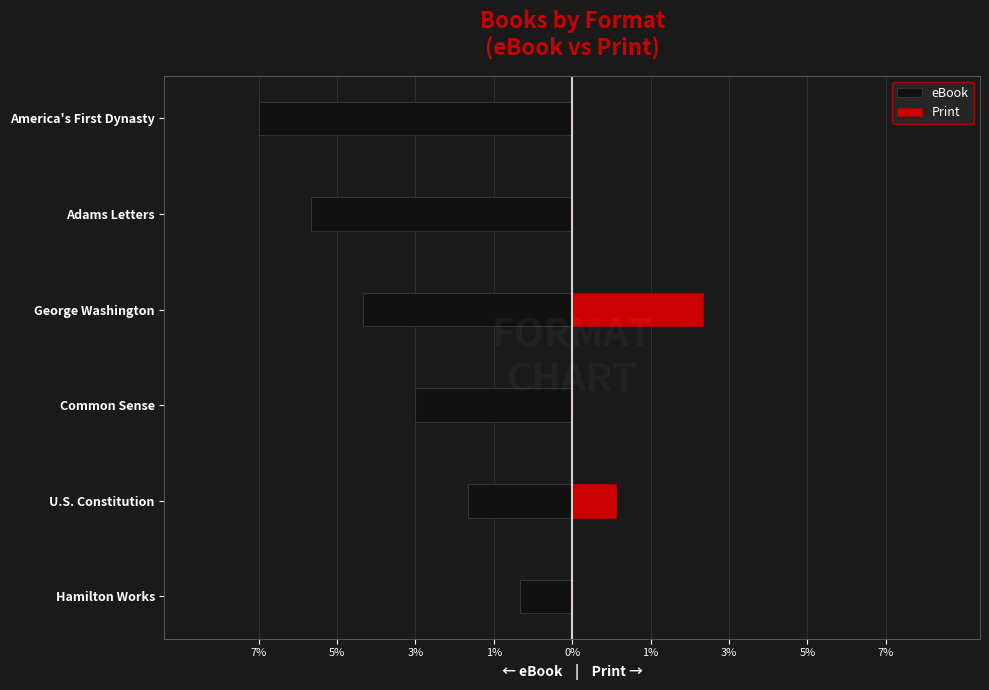

How many values in the eBook series exceed -3?

2